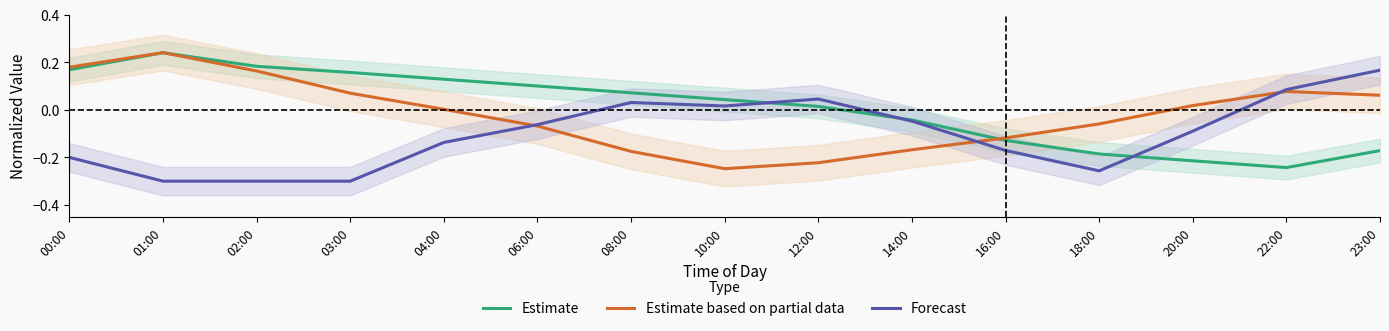

Read the Forecast value at 16:00.

-0.2